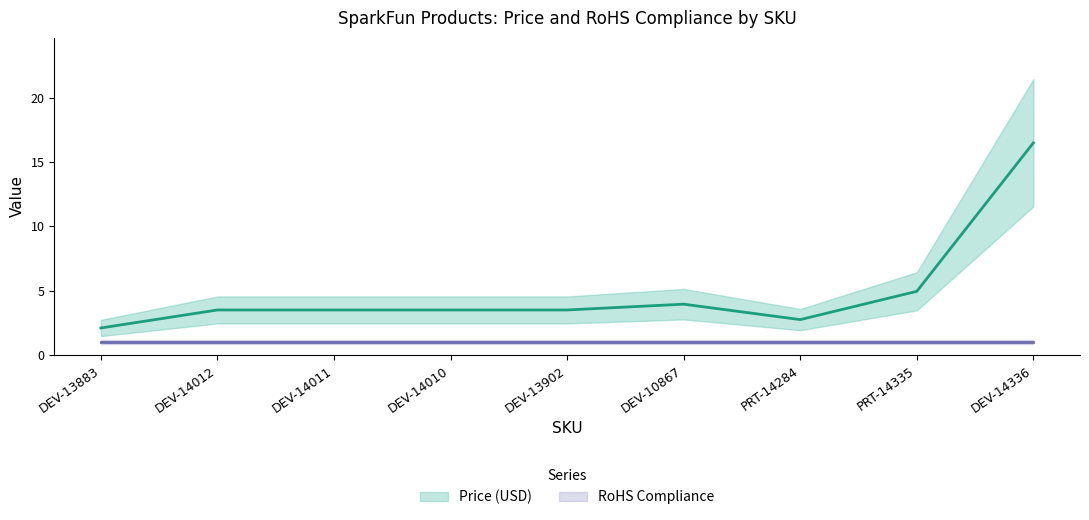

What is the sum of the values at DEV-14012 and DEV-13883?

5.6